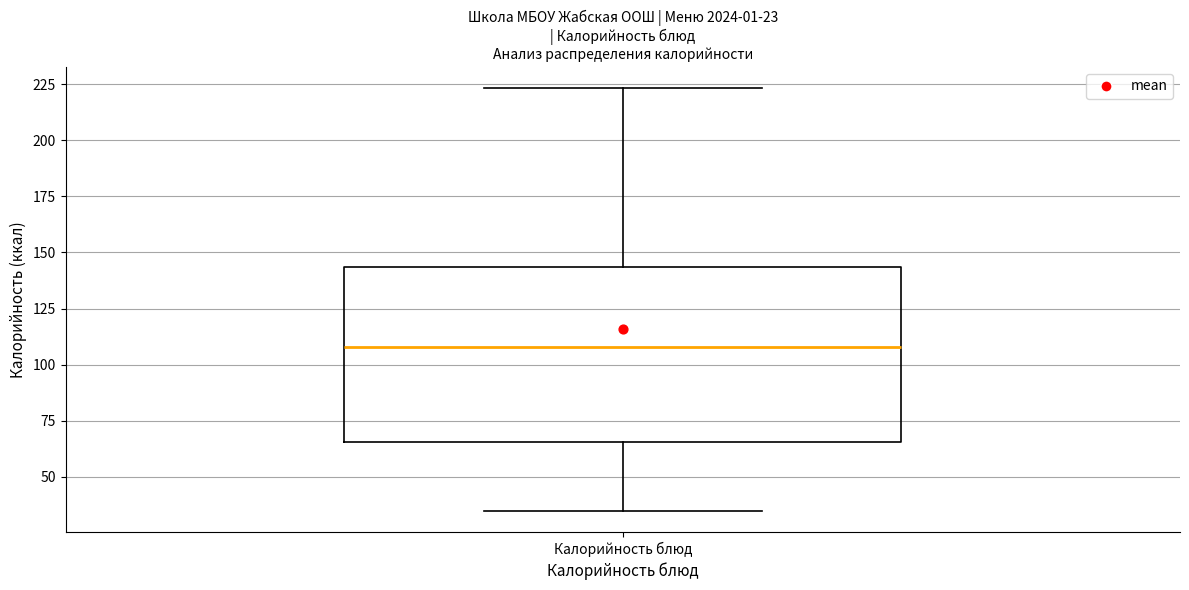

Where does the lower whisker of the box for Калорийность блюд end on the y-axis? The values are not printed on the chart, so give them approximately, as read against the axis.

35